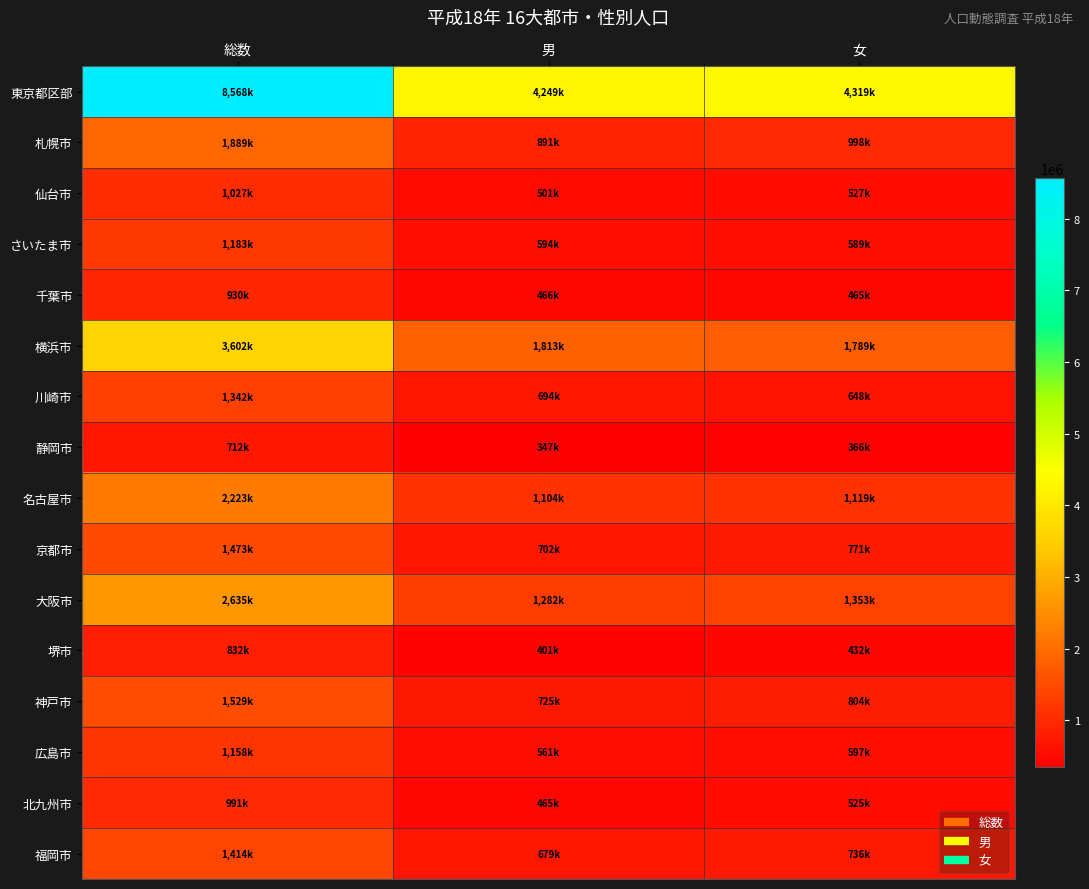

Reading left to right, transcribe all the data shown in this chart.

東京都区部: 総数=8568000	男=4249000	女=4319000
札幌市: 総数=1889000	男=891000	女=998000
仙台市: 総数=1027000	男=501000	女=527000
さいたま市: 総数=1183000	男=594000	女=589000
千葉市: 総数=930000	男=466000	女=465000
横浜市: 総数=3602000	男=1813000	女=1789000
川崎市: 総数=1342000	男=694000	女=648000
静岡市: 総数=712000	男=347000	女=366000
名古屋市: 総数=2223000	男=1104000	女=1119000
京都市: 総数=1473000	男=702000	女=771000
大阪市: 総数=2635000	男=1282000	女=1353000
堺市: 総数=832000	男=401000	女=432000
神戸市: 総数=1529000	男=725000	女=804000
広島市: 総数=1158000	男=561000	女=597000
北九州市: 総数=991000	男=465000	女=525000
福岡市: 総数=1414000	男=679000	女=736000